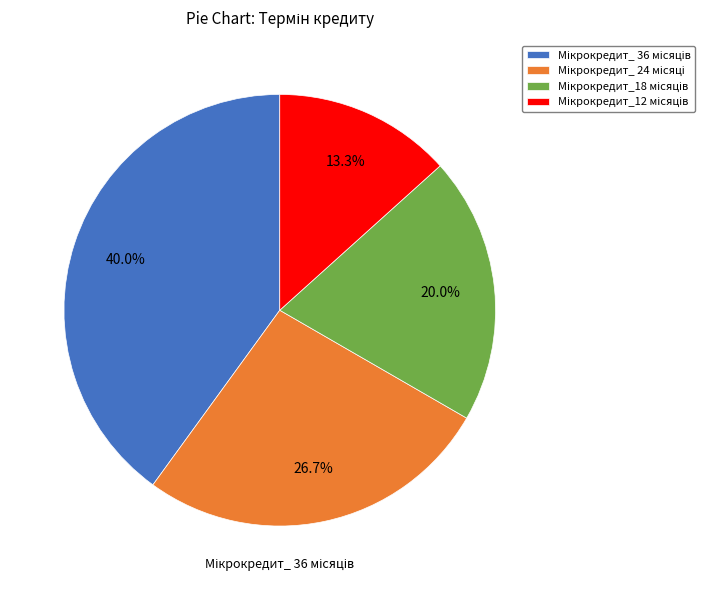

How many segments does this pie chart have?

4